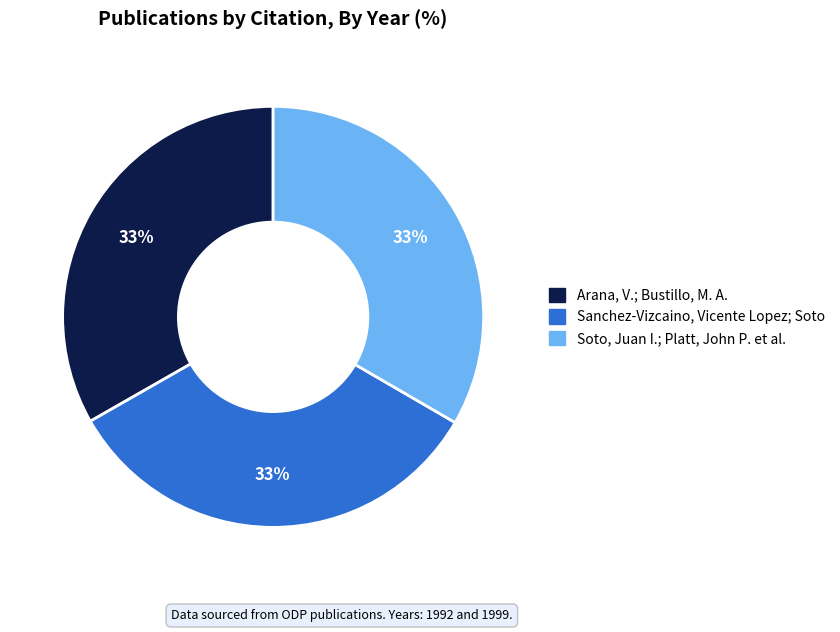

Is there any slice that represents more than half of the pie?

No